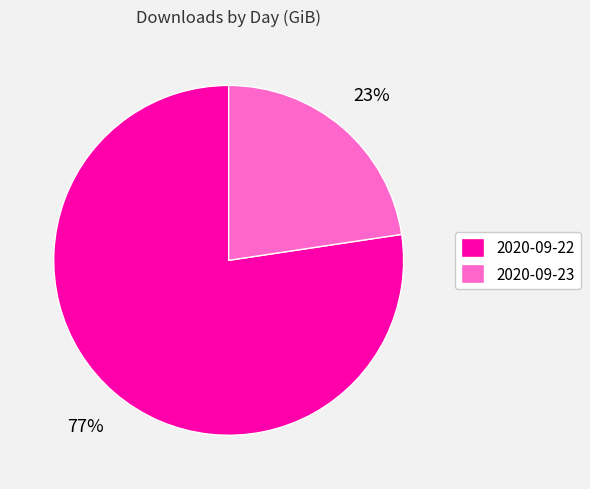

How many slices are in this pie chart?

2